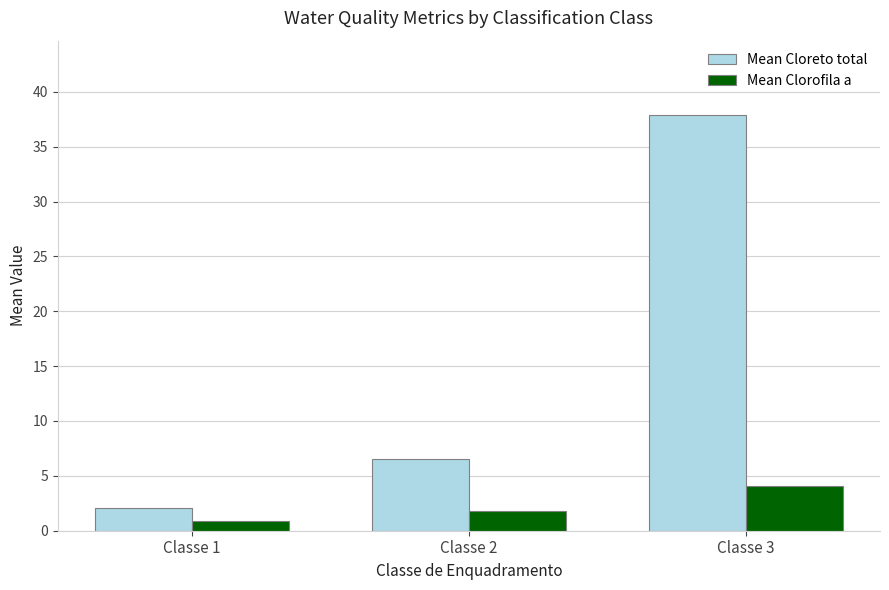

What is the difference between the Mean Clorofila a values at Classe 3 and Classe 1?

3.2